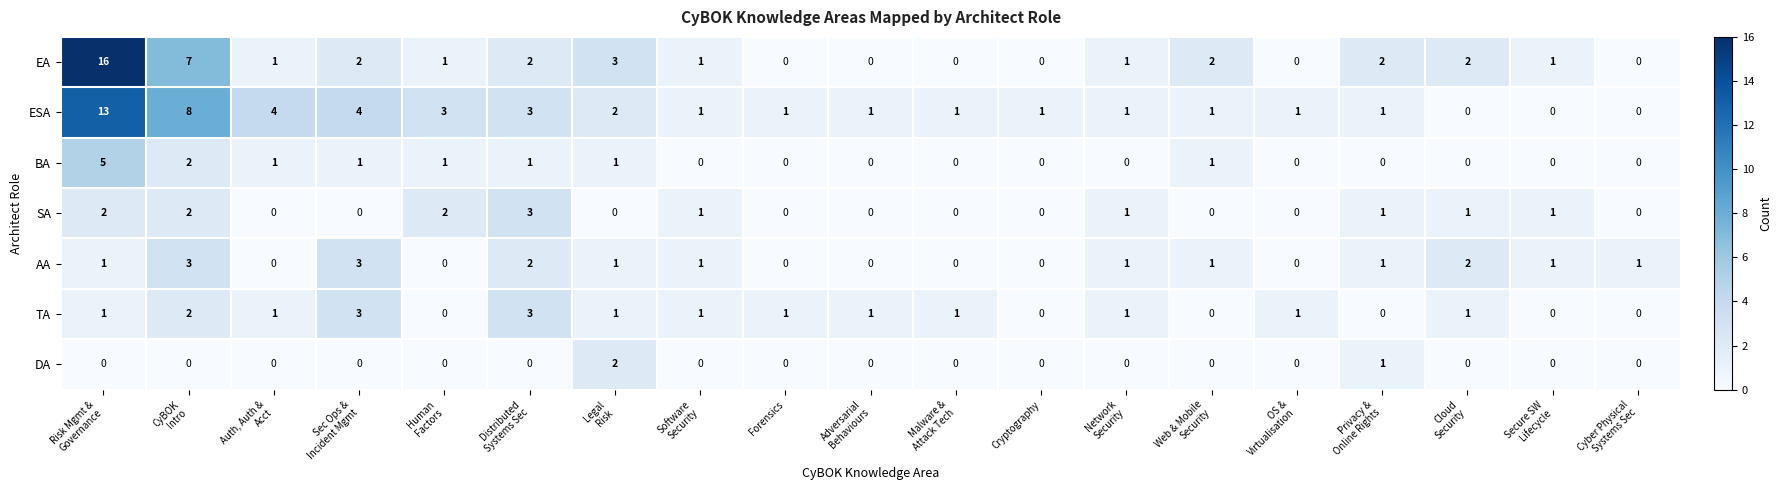

What is the sum of all EA values?

41